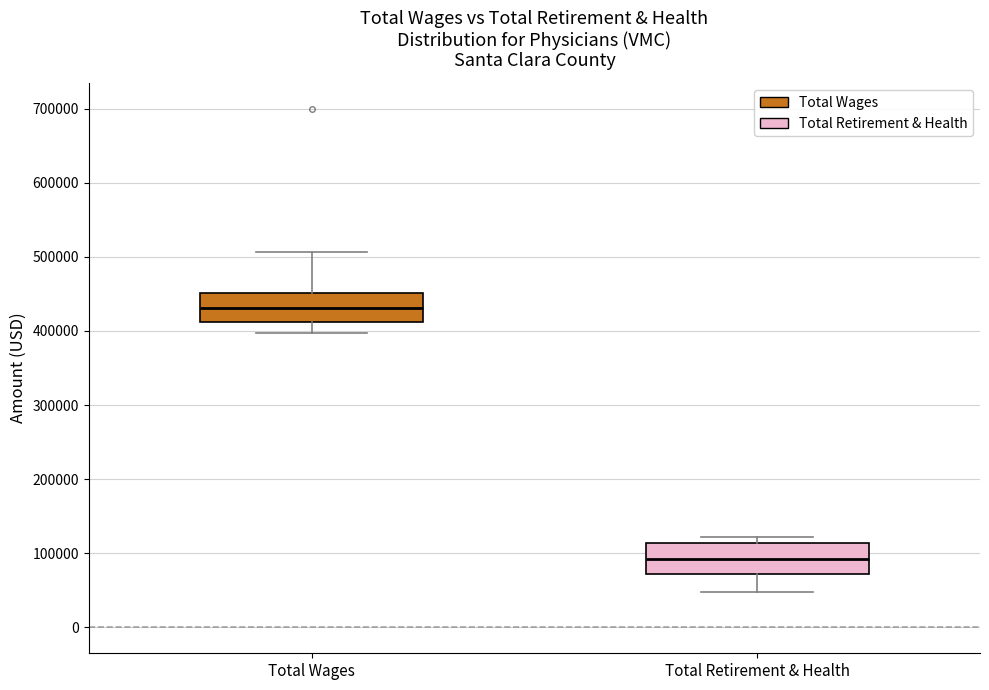

Reading left to right, read every box against the y-axis: the position of its median line, the range the box covers, and the ends of its whiskers. The values are not printed on the chart, so give them approximately, as read against the axis.

Total Wages: median 430000, box 410000 to 450000, whiskers 400000 to 510000
Total Retirement & Health: median 90000, box 70000 to 110000, whiskers 50000 to 120000